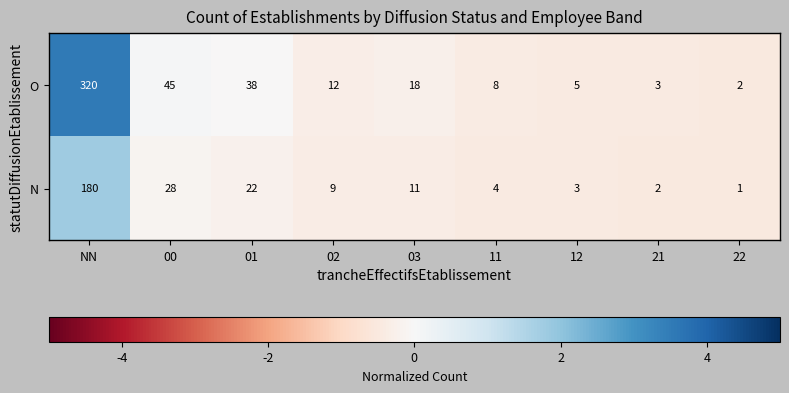

Which series changed the most between NN and 11?

O